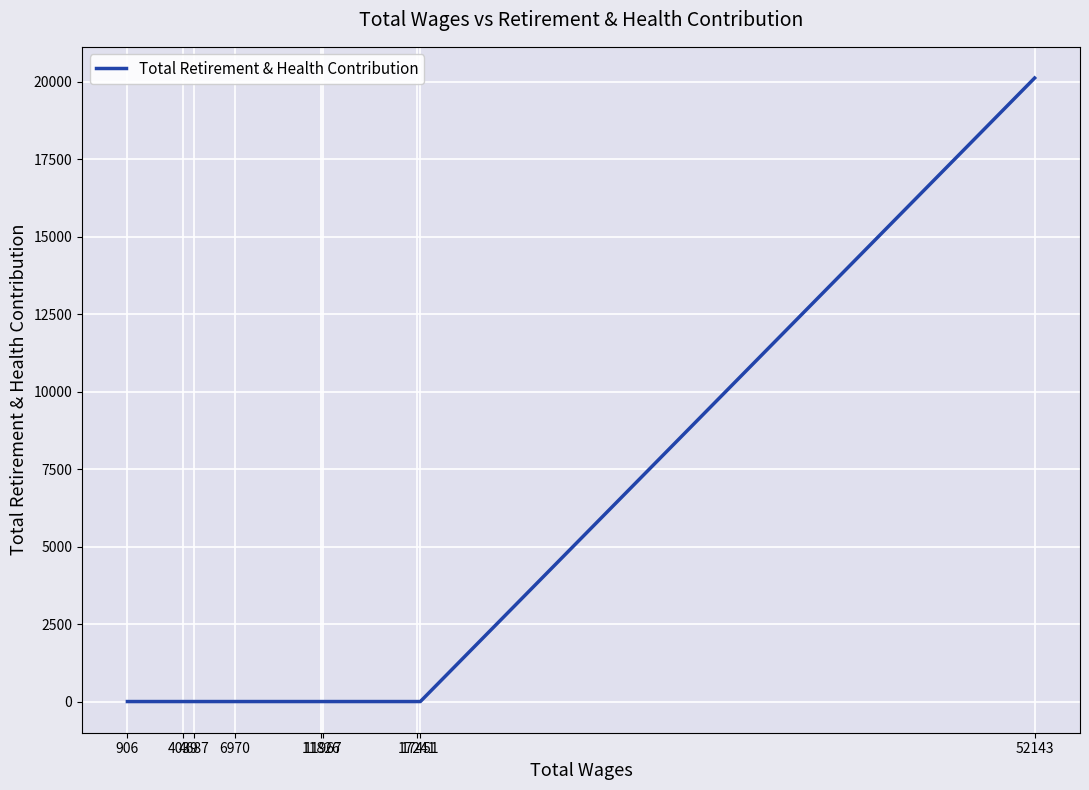

What is the sum of all values?

20119